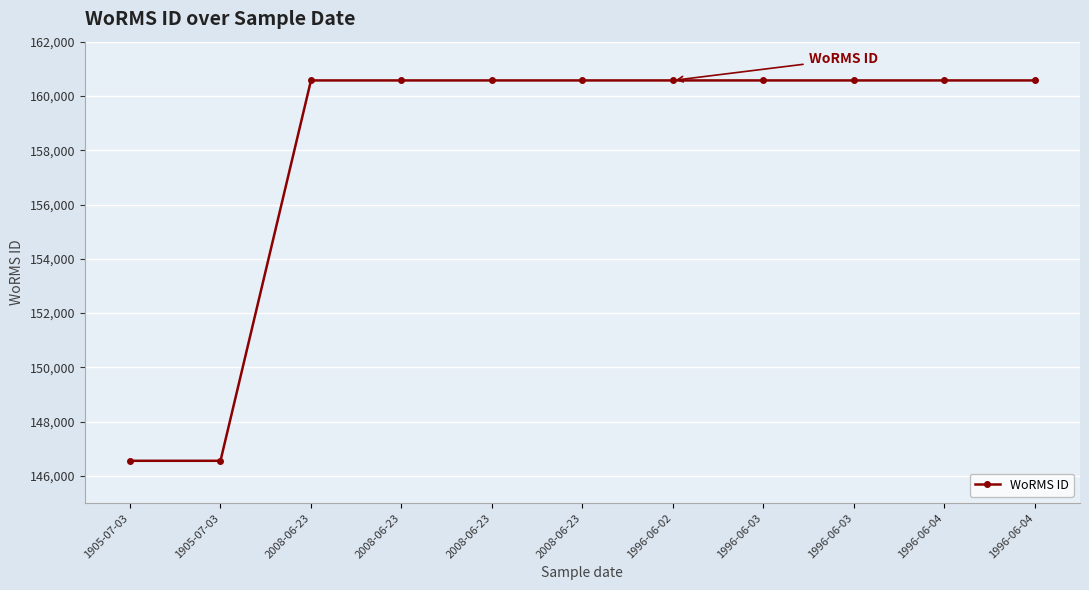

Rank the categories by value from lowest to highest.

1905-07-03, 1905-07-03, 2008-06-23, 2008-06-23, 2008-06-23, 2008-06-23, 1996-06-02, 1996-06-03, 1996-06-03, 1996-06-04, 1996-06-04